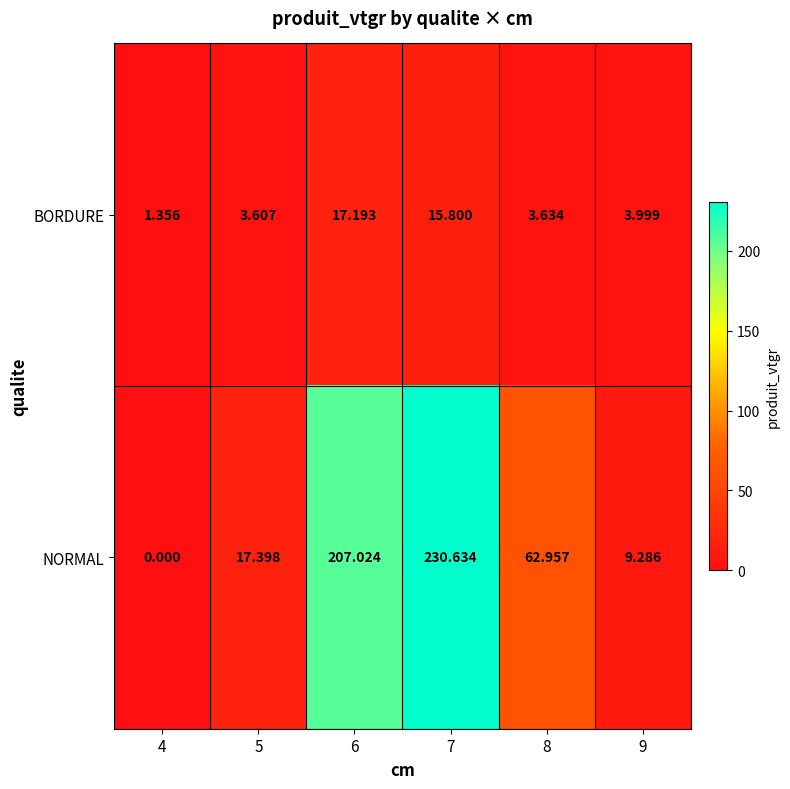

Which series changed the most between 5 and 8?

NORMAL